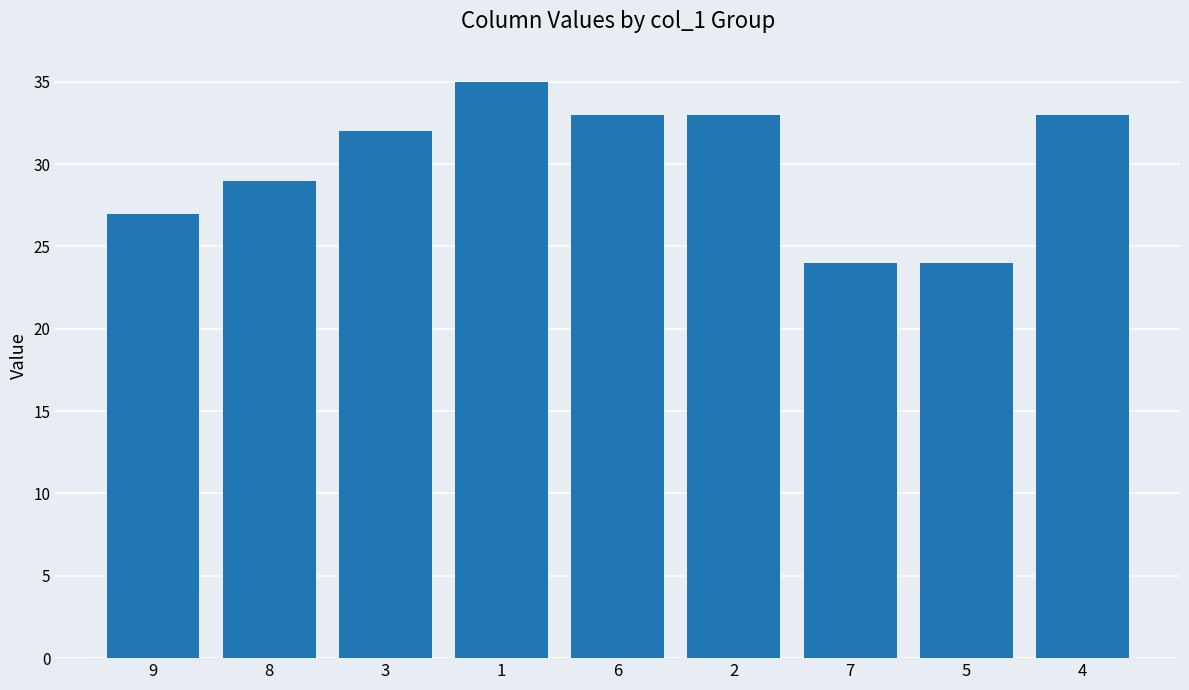

What position from the left is 3?

3